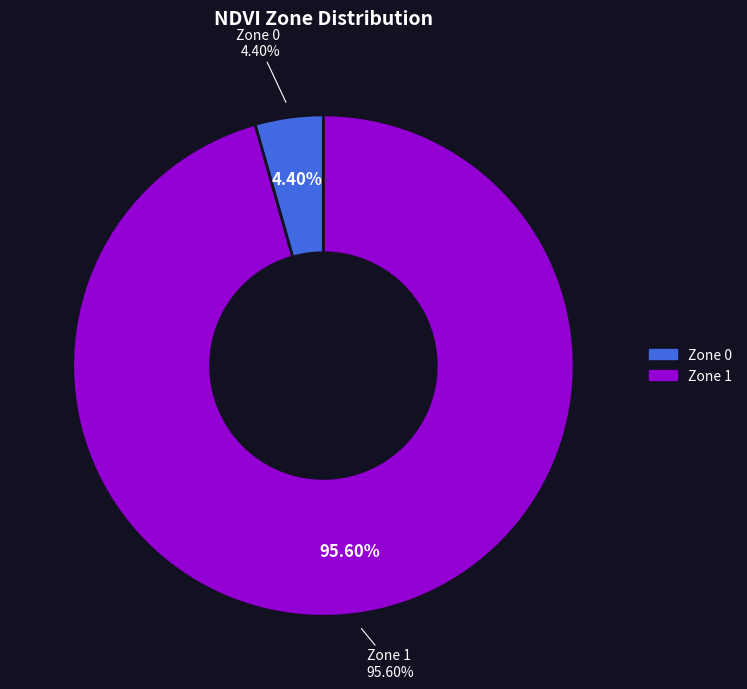

How many slices are in this pie chart?

2